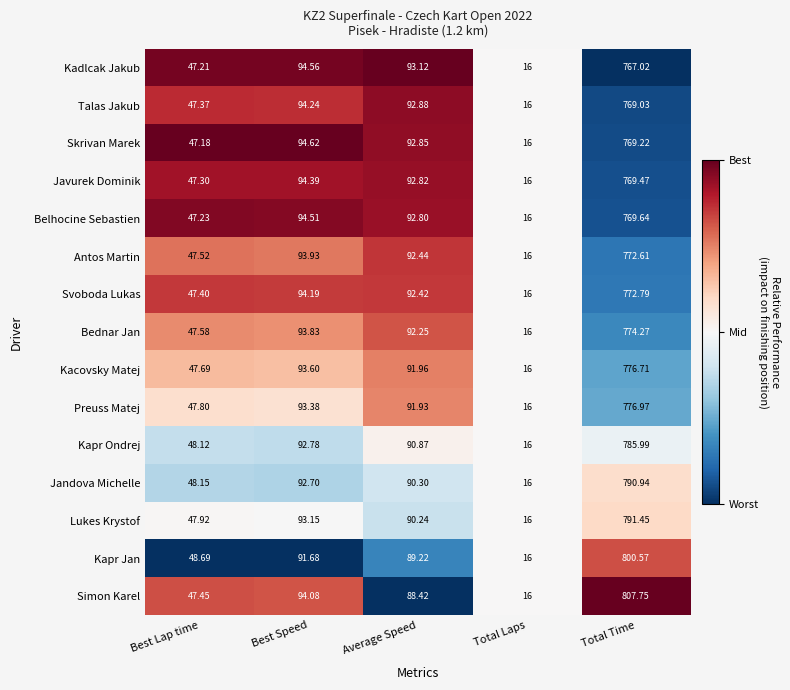

Between Best Speed and Total Time, which series saw the biggest shift?

Simon Karel